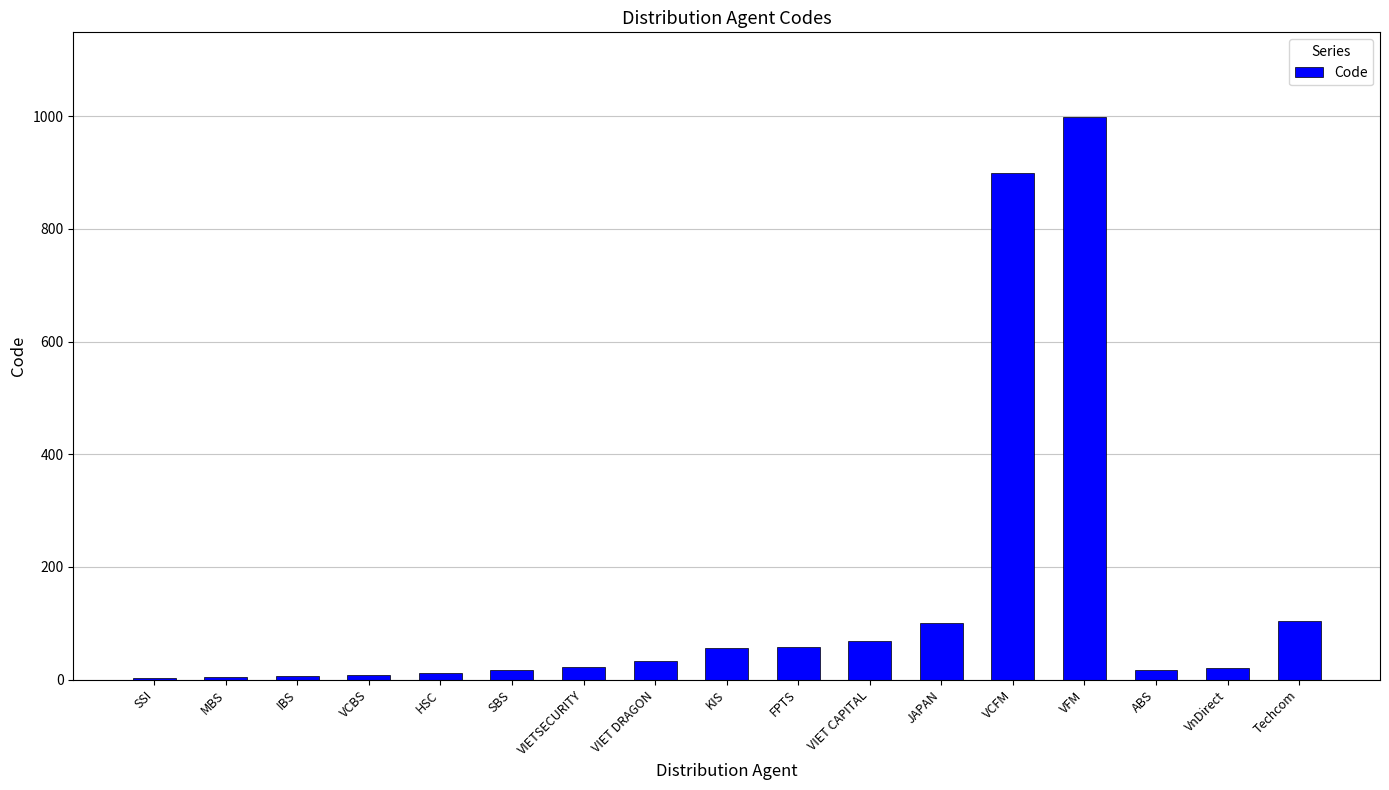

Is it true that the value at VFM is 999?

True